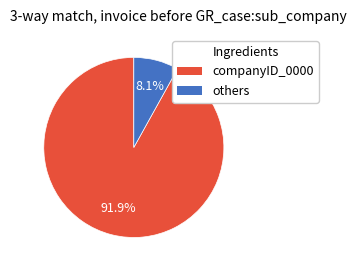

What is the largest slice in the pie chart?

companyID_0000